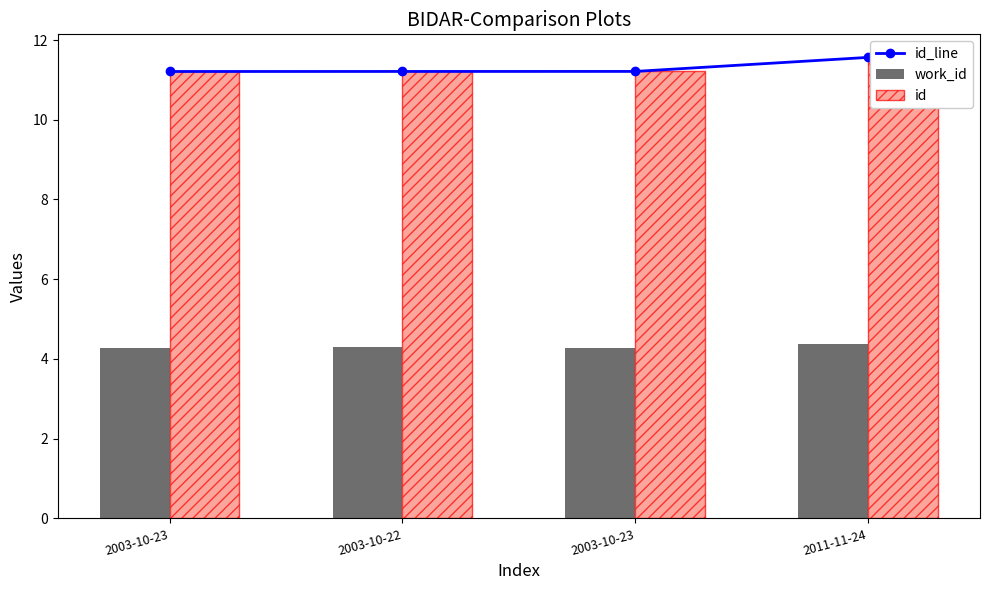

What is the sum of all work_id values?

17.2